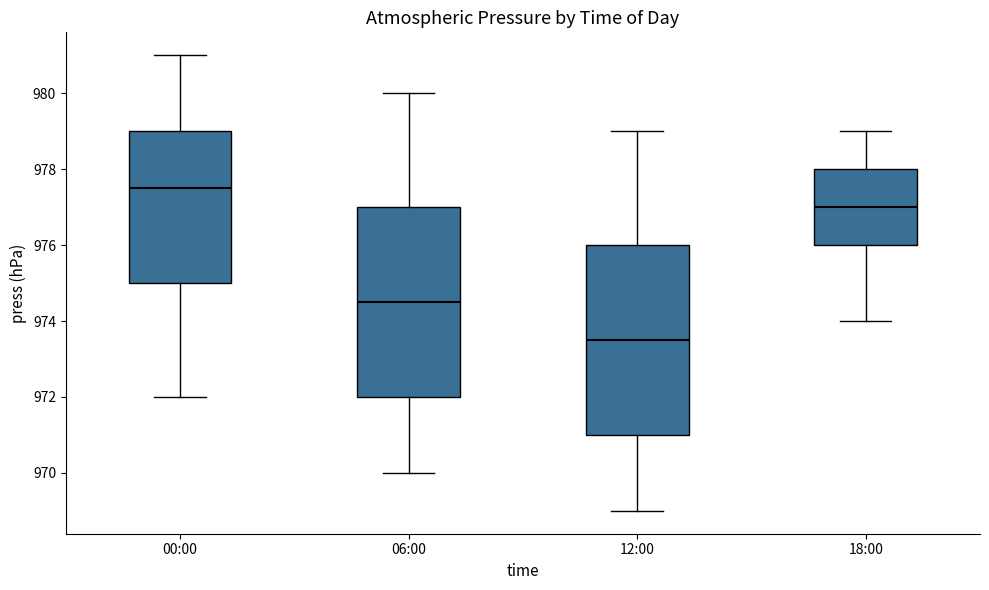

Which box's median line is the highest?

00:00